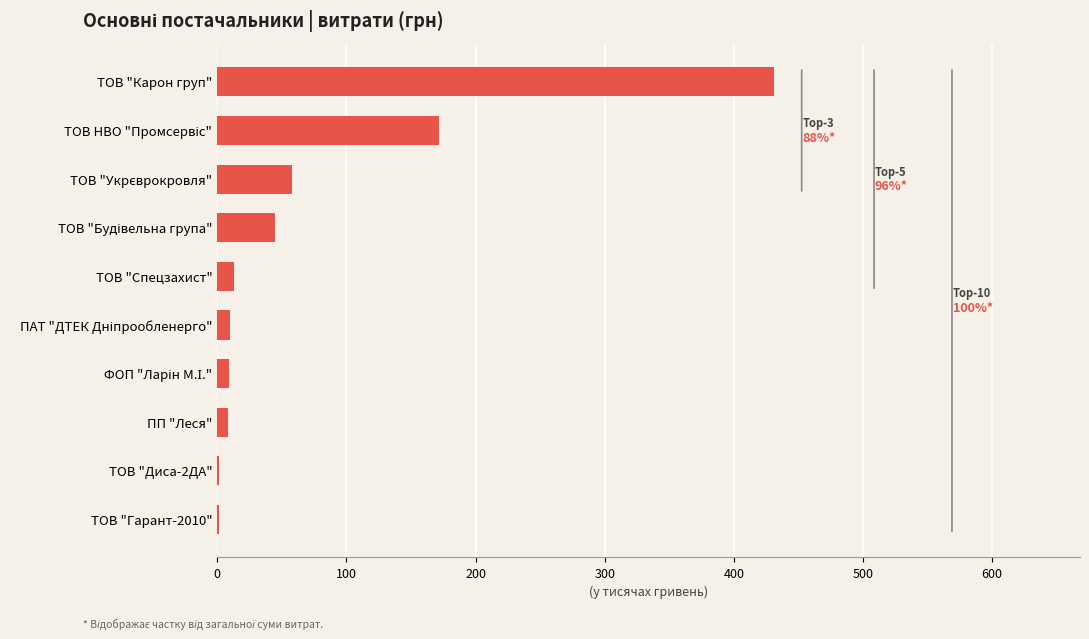

What is the maximum value shown in the chart?

431.0